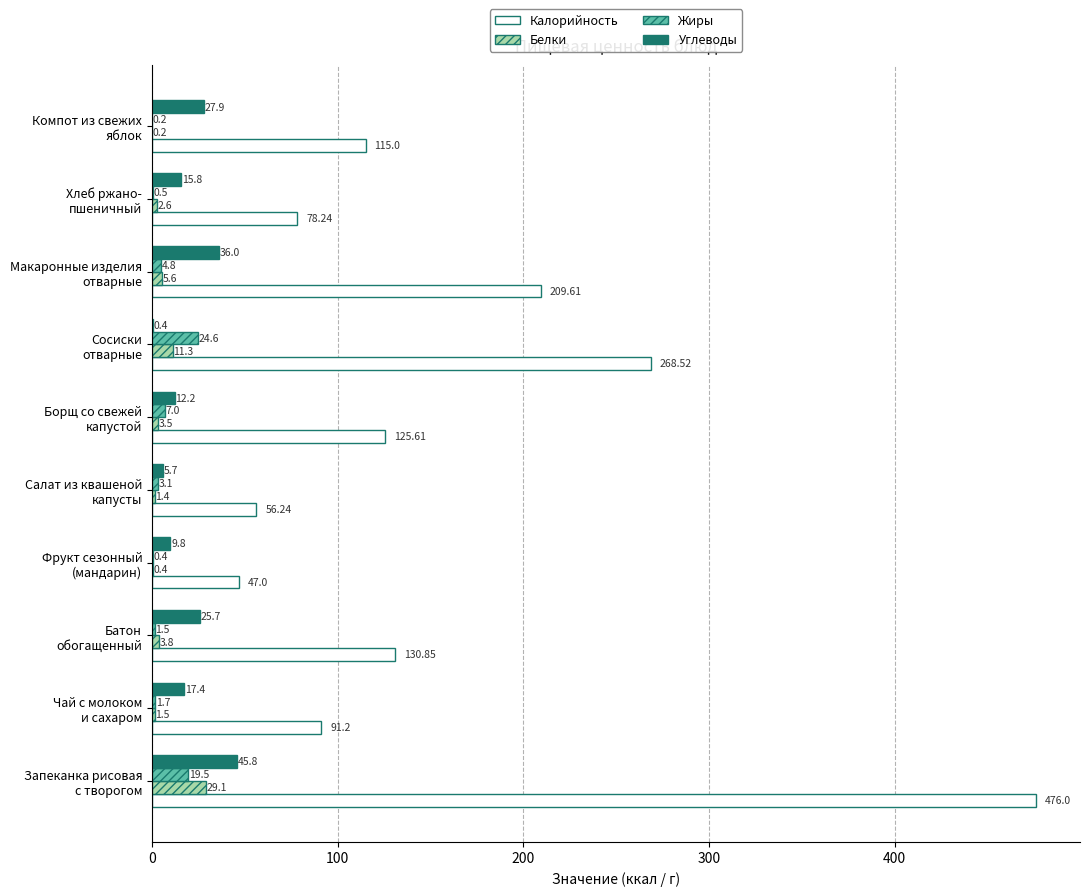

What is the sum of all Жиры values?

63.3